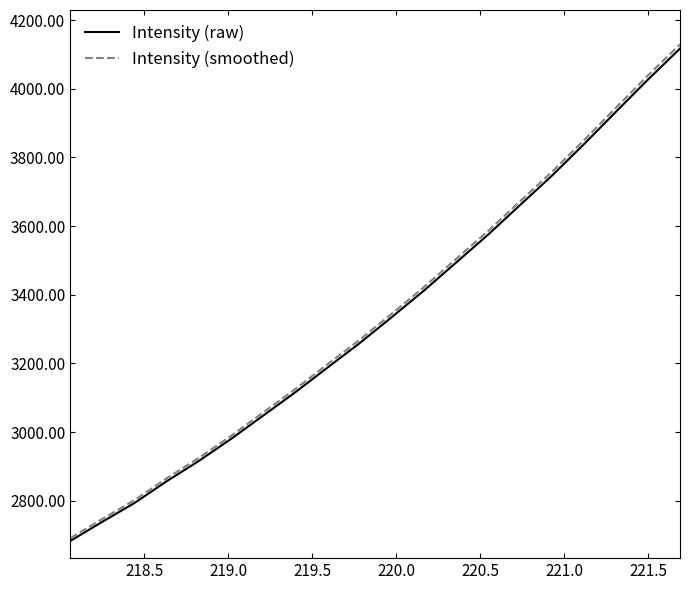

What is the minimum value for Intensity (smoothed)?

2690.8